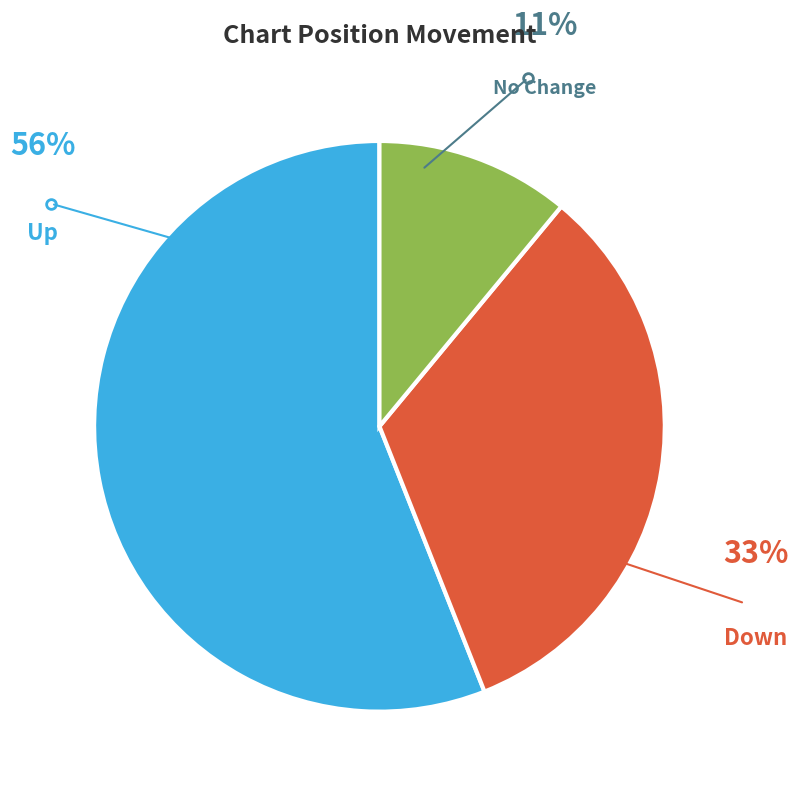

Combined, do No Change and Up account for over 50%?

Yes